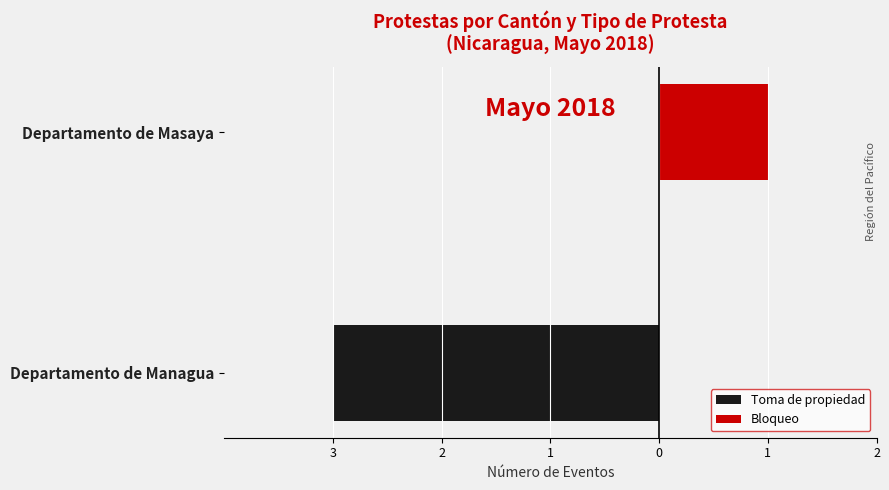

List the series in order of their peak value, lowest first.

Toma de propiedad, Bloqueo